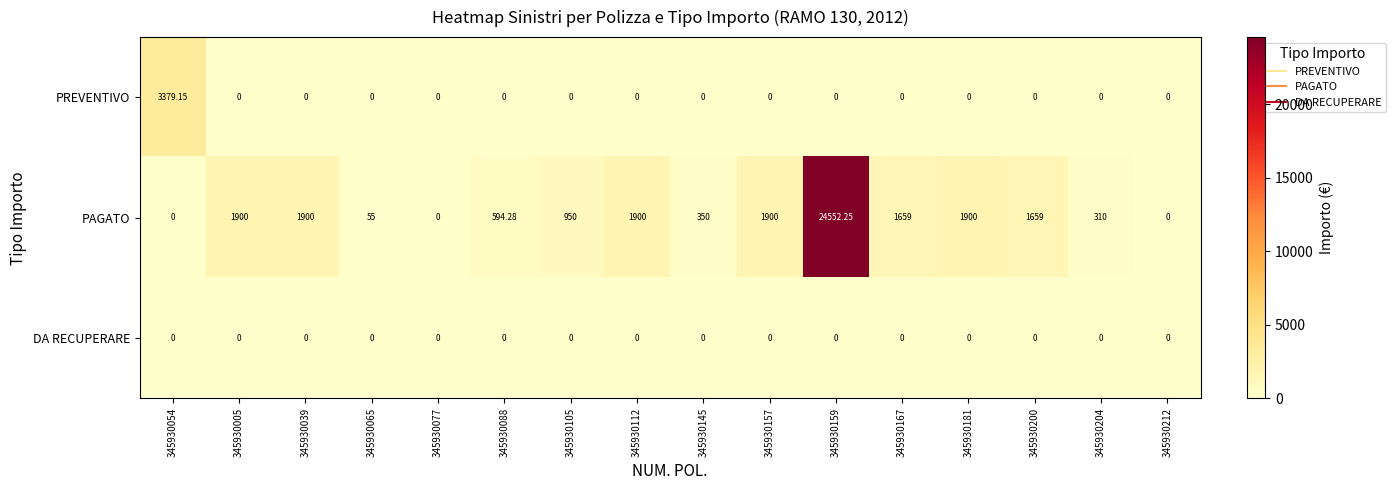

List the series in order of their peak value, lowest first.

DA RECUPERARE, PREVENTIVO, PAGATO